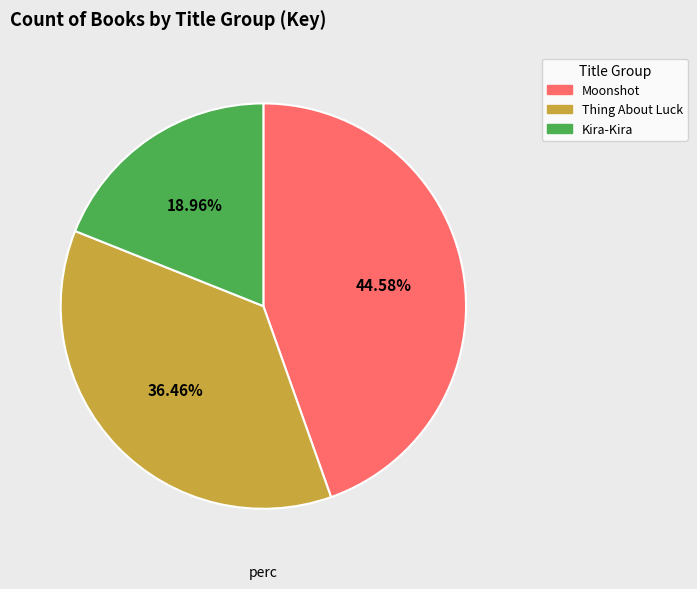

Does any single category account for the majority?

No